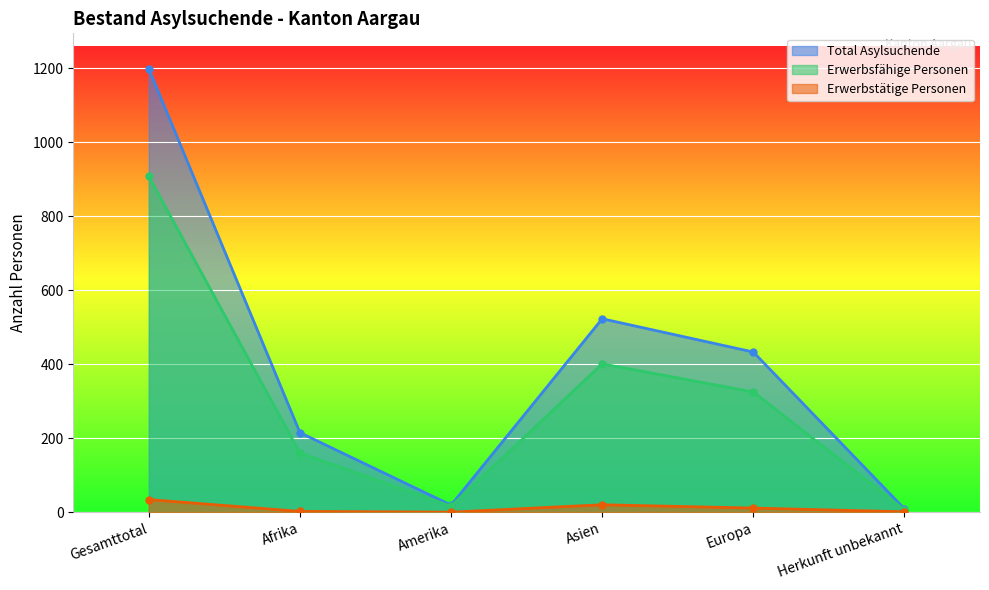

How many lines are shown in the chart?

3